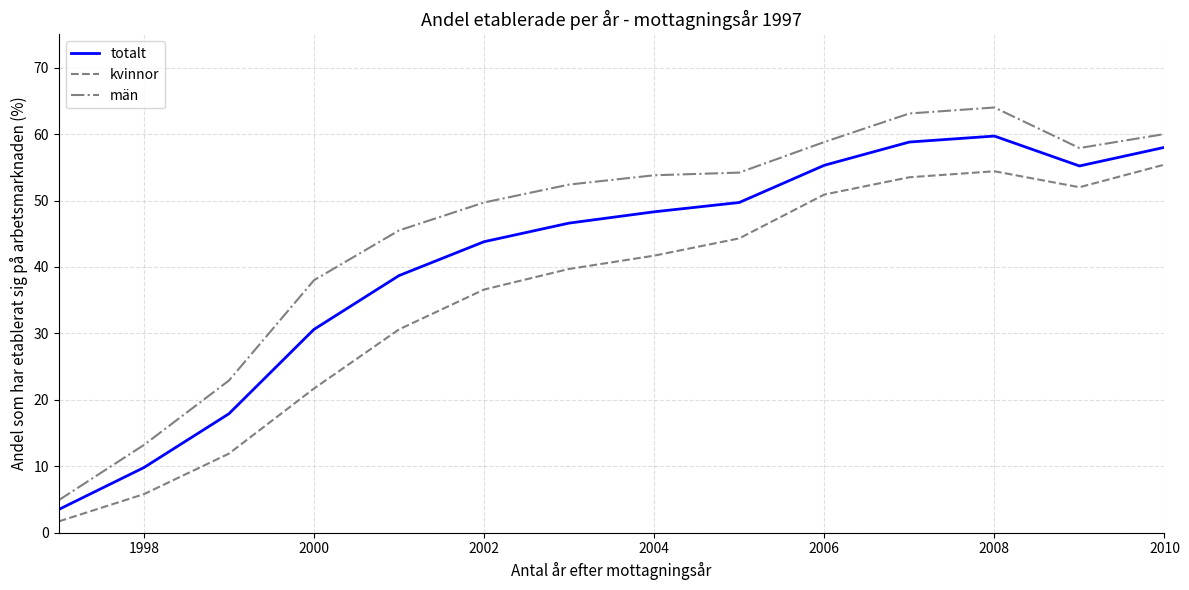

What is the minimum value for totalt?

3.5